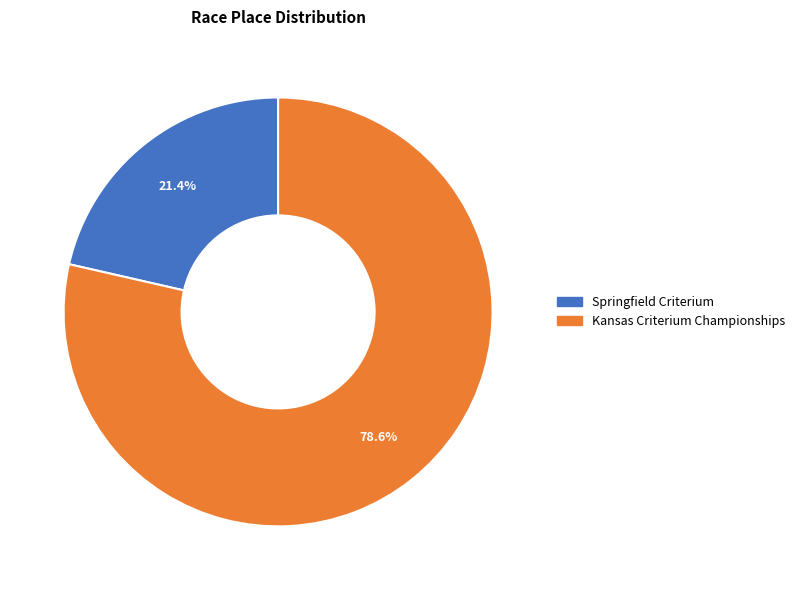

Between Springfield Criterium and Kansas Criterium Championships, which is larger?

Kansas Criterium Championships